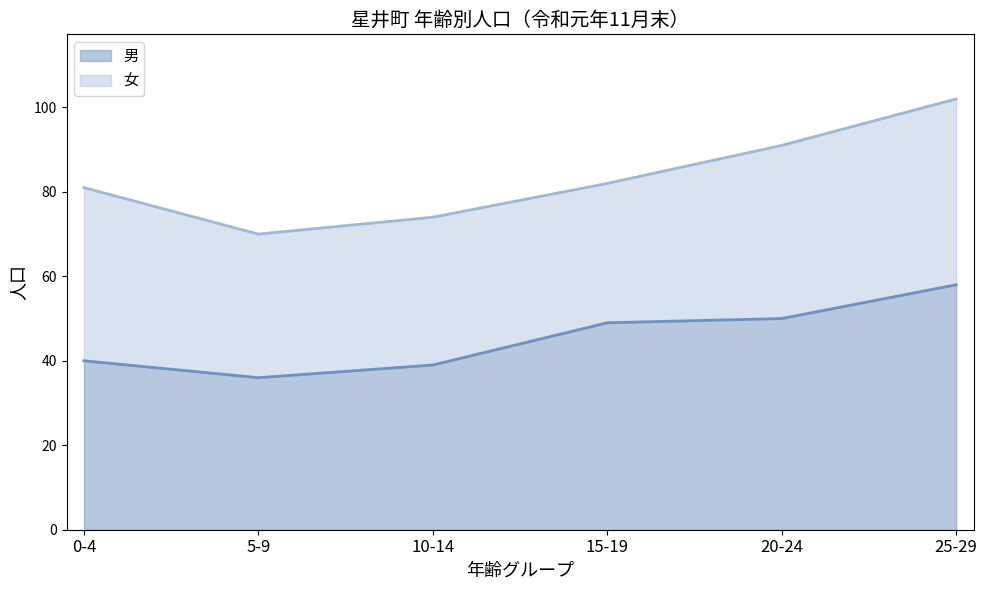

What is the lowest value of the 男 series?

36